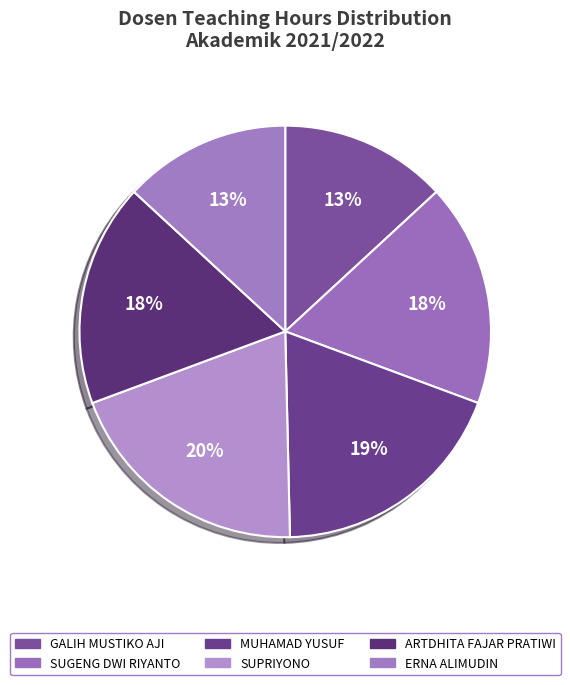

What percentage is NOT represented by SUPRIYONO?

80.3%